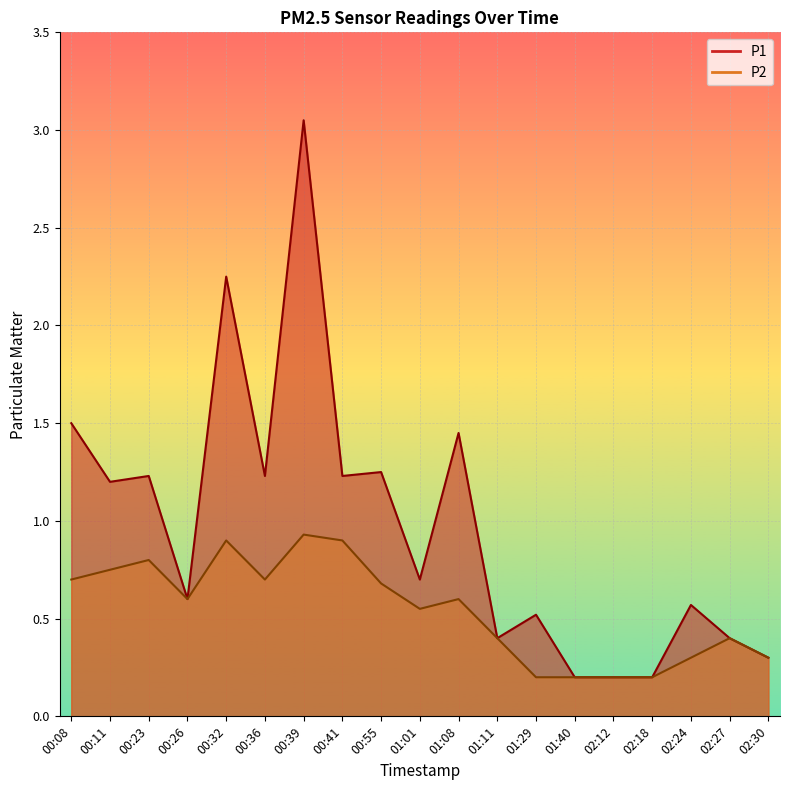

Rank the categories by P2 value from highest to lowest.

00:39, 00:32, 00:41, 00:23, 00:11, 00:08, 00:36, 00:55, 00:26, 01:08, 01:01, 01:11, 02:27, 02:24, 02:30, 01:29, 01:40, 02:12, 02:18